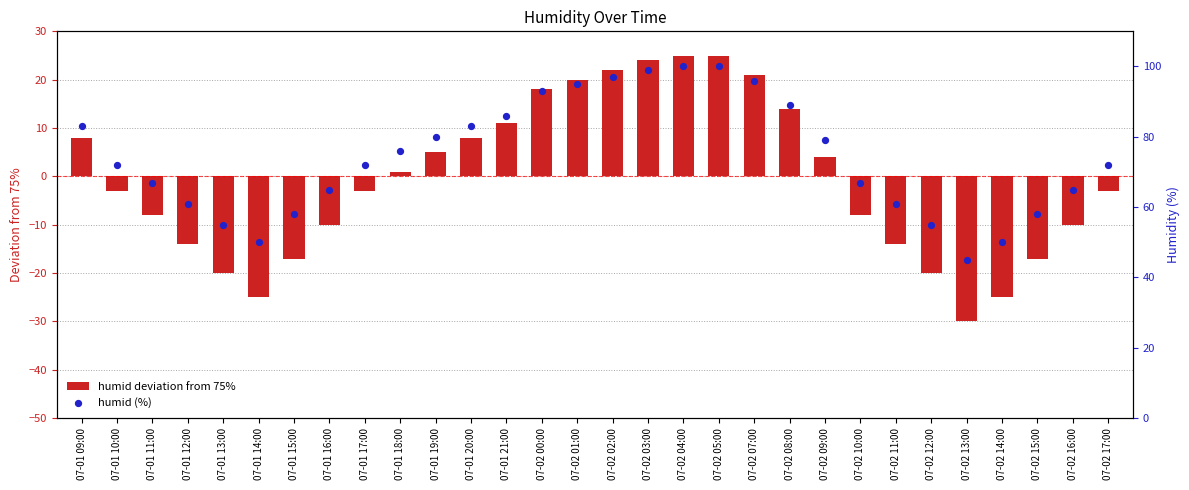

At which category is the sum across all series the highest?

07-02 04:00